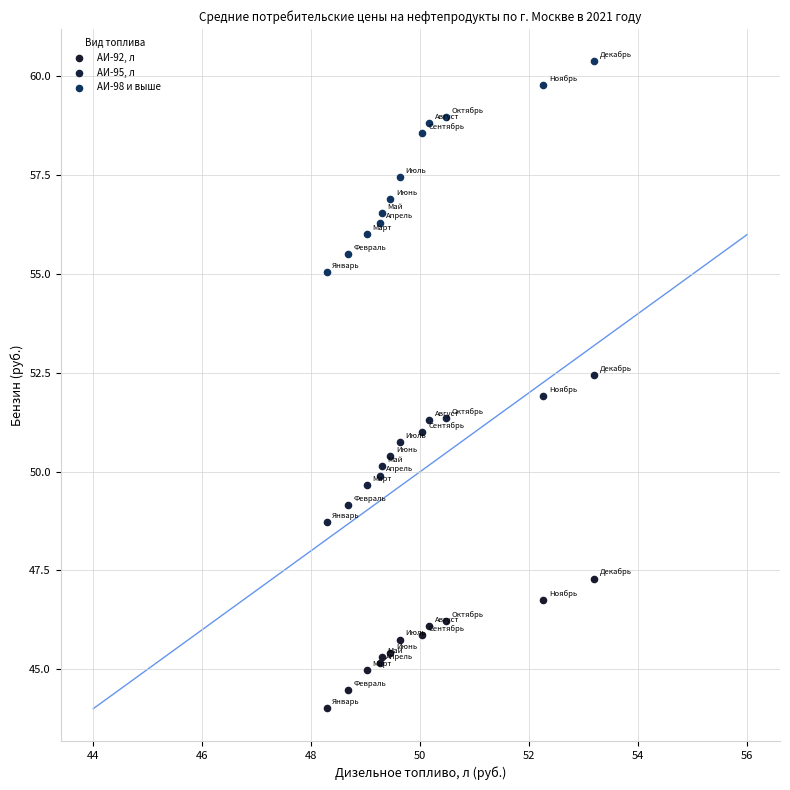

What are all the series names shown in the legend?

АИ-92, л, АИ-95, л, АИ-98 и выше